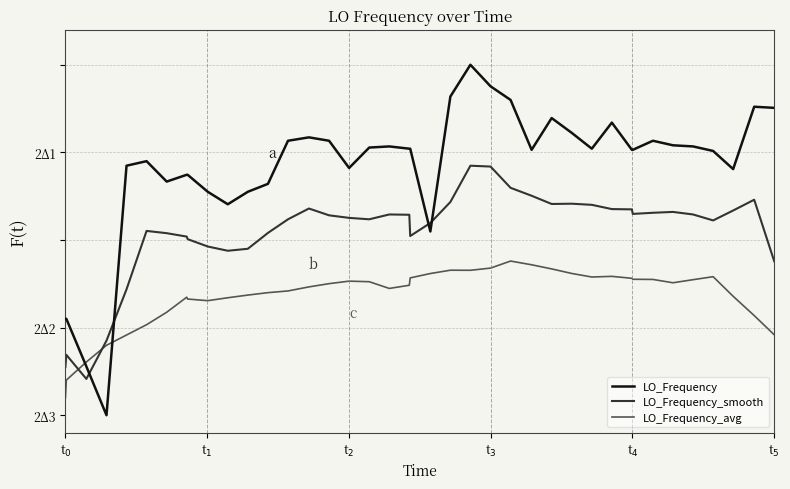

Count the LO_Frequency_avg values in the range 0 to 1.

40